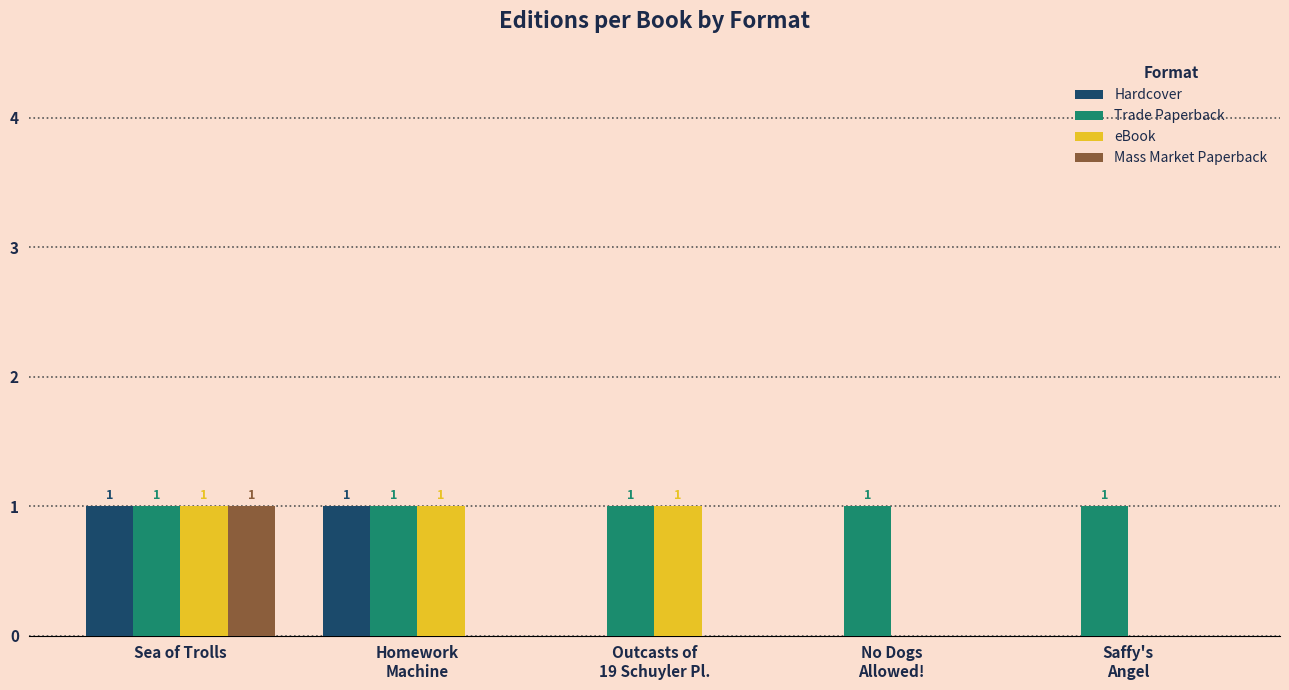

How many Mass Market Paperback values are between 0 and 1?

5